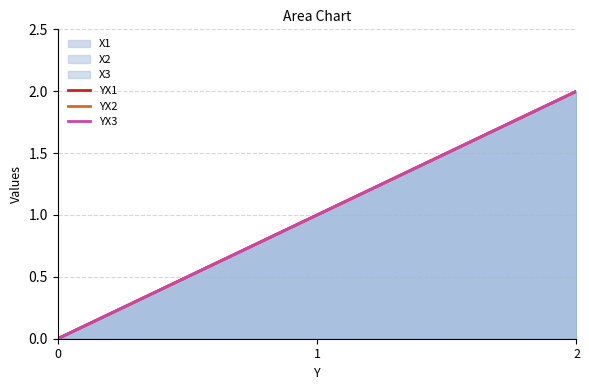

The YX2 series shows 1 at 0. True or false?

False